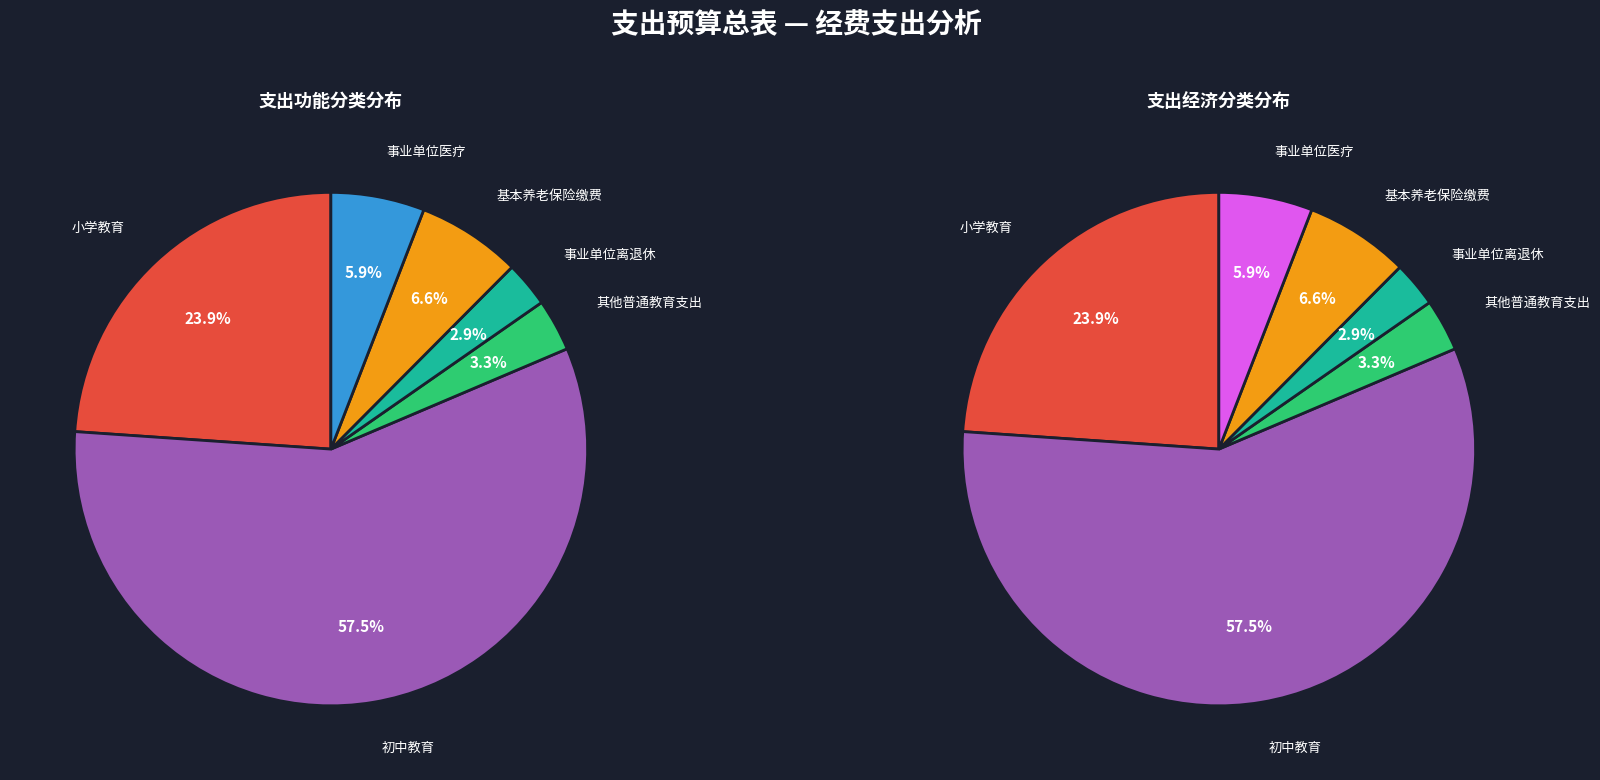

How many segments does this pie chart have?

6